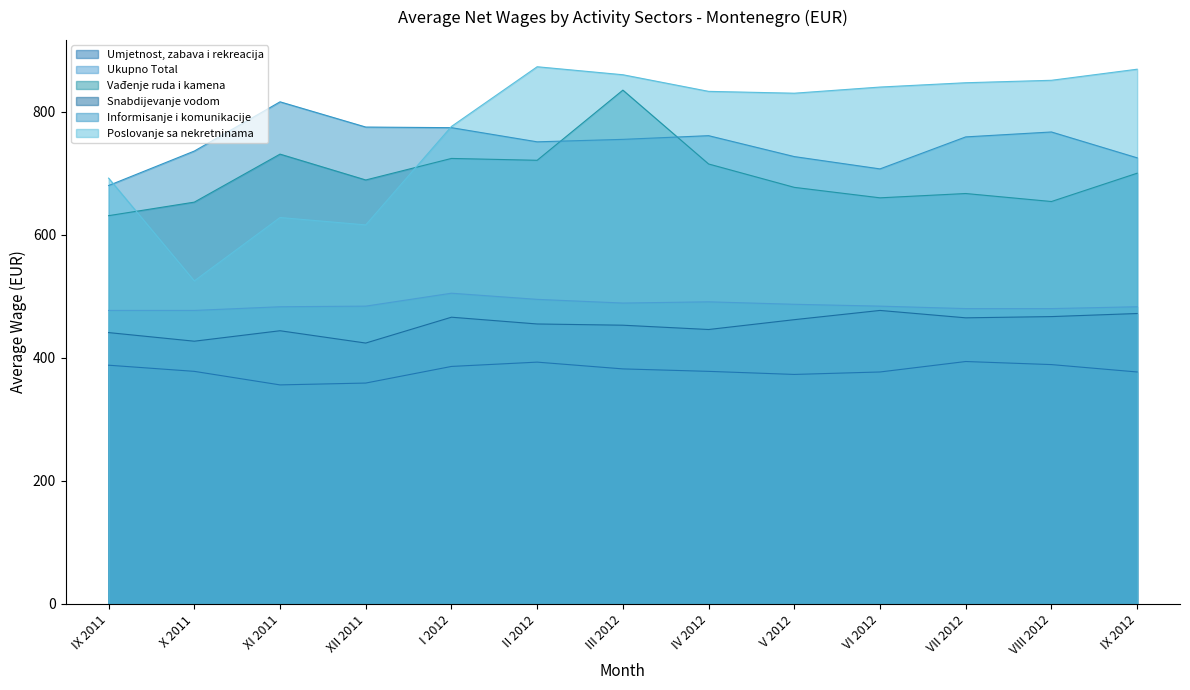

Where does the Ukupno Total series first go above 484?

I 2012